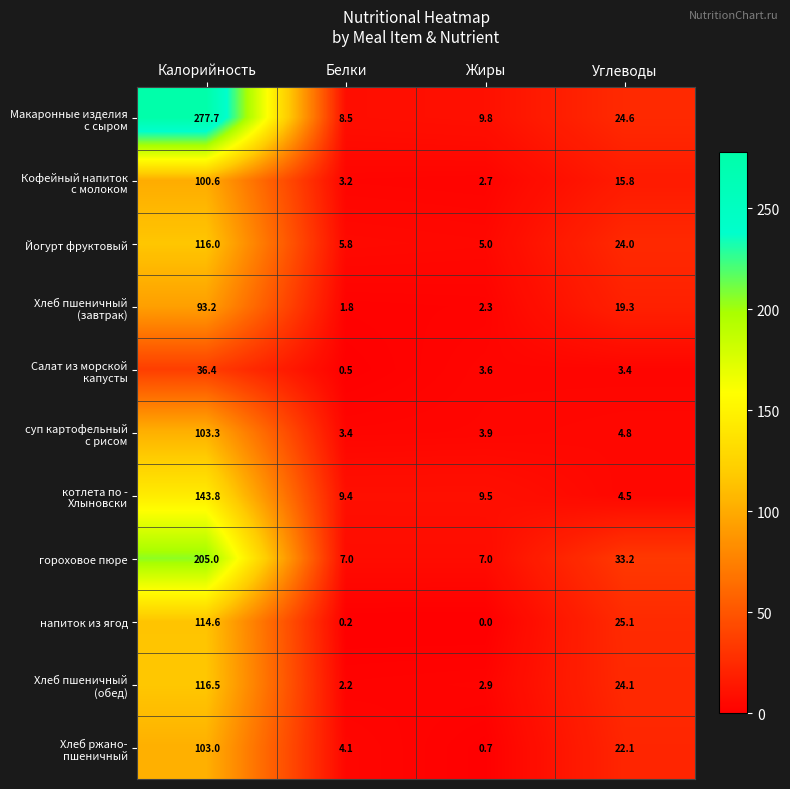

Where is напиток из ягод nearest to the value 57?

Углеводы